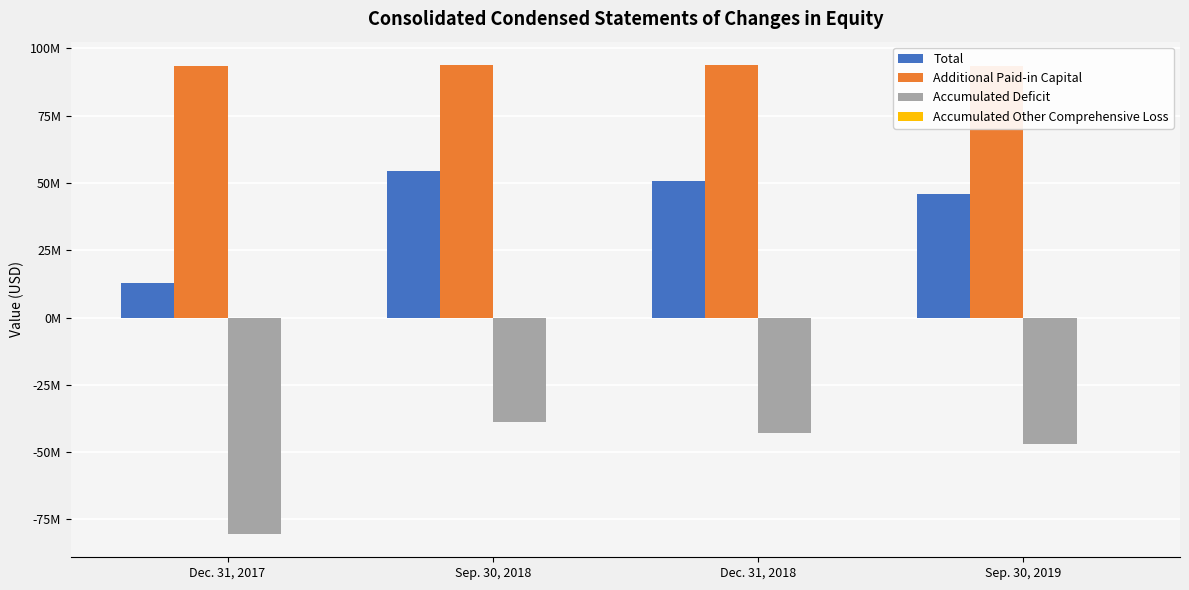

The value of Total at Sep. 30, 2018 is 75296539. True or false?

False